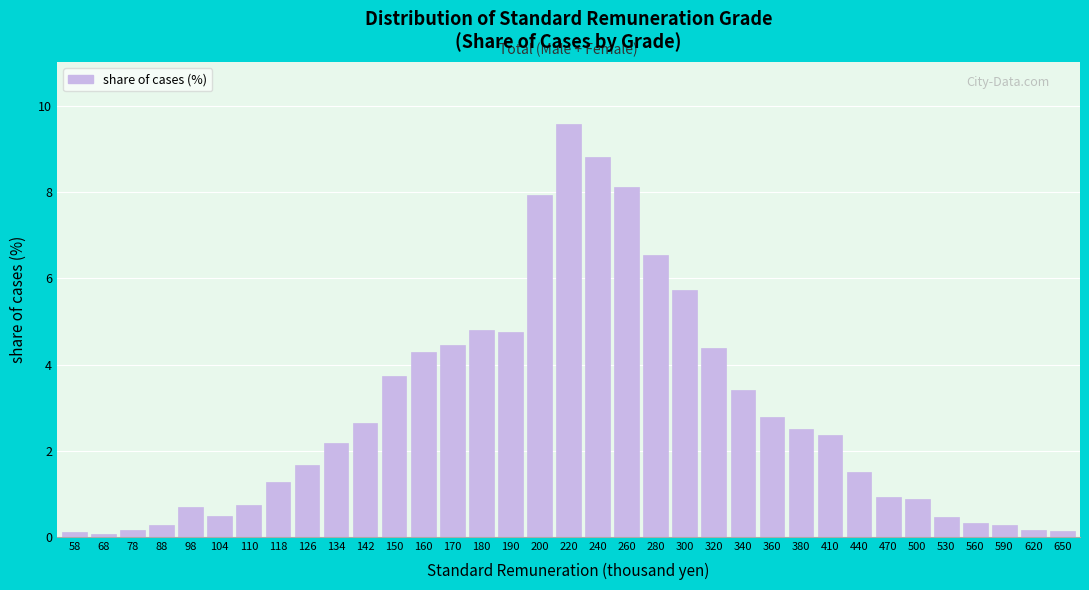

Where does the data first go above 2?

134